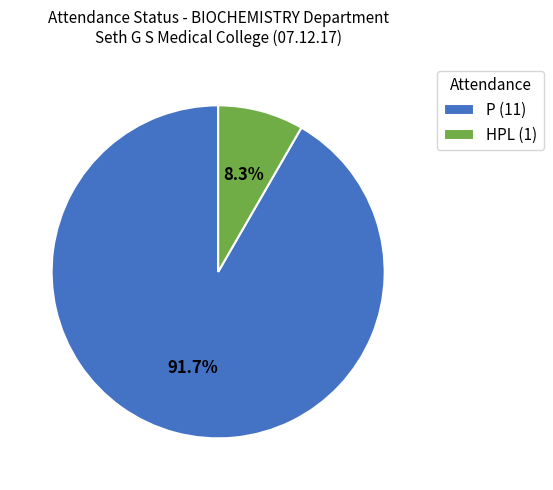

Is it true that HPL is 8% of the pie?

True